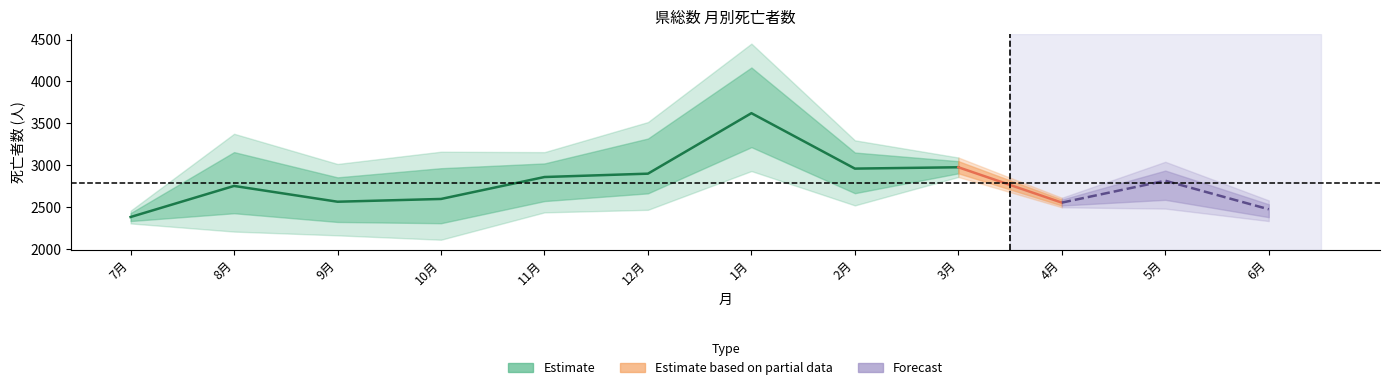

What is the label of the 2nd point from the left?

8月